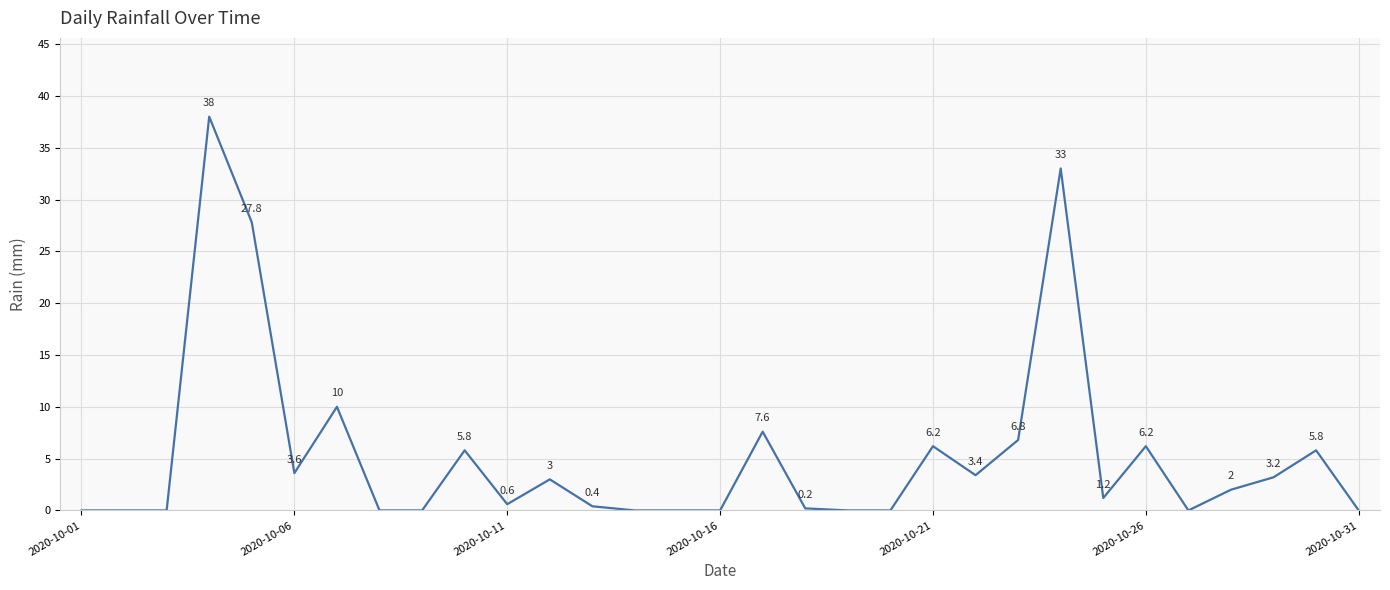

What is the maximum value shown in the chart?

38.0